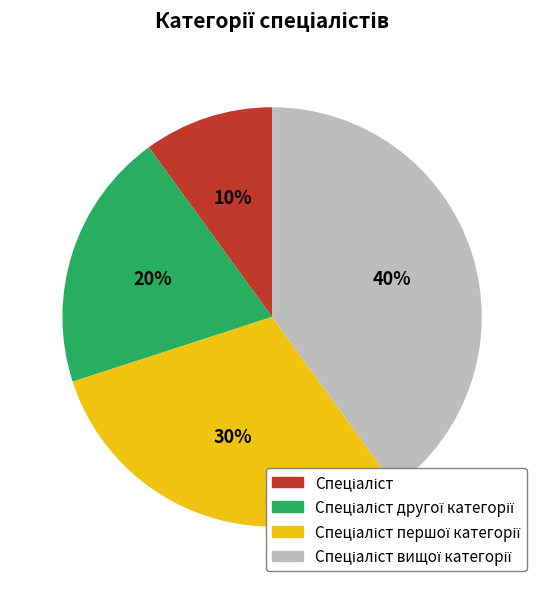

How many segments does this pie chart have?

4